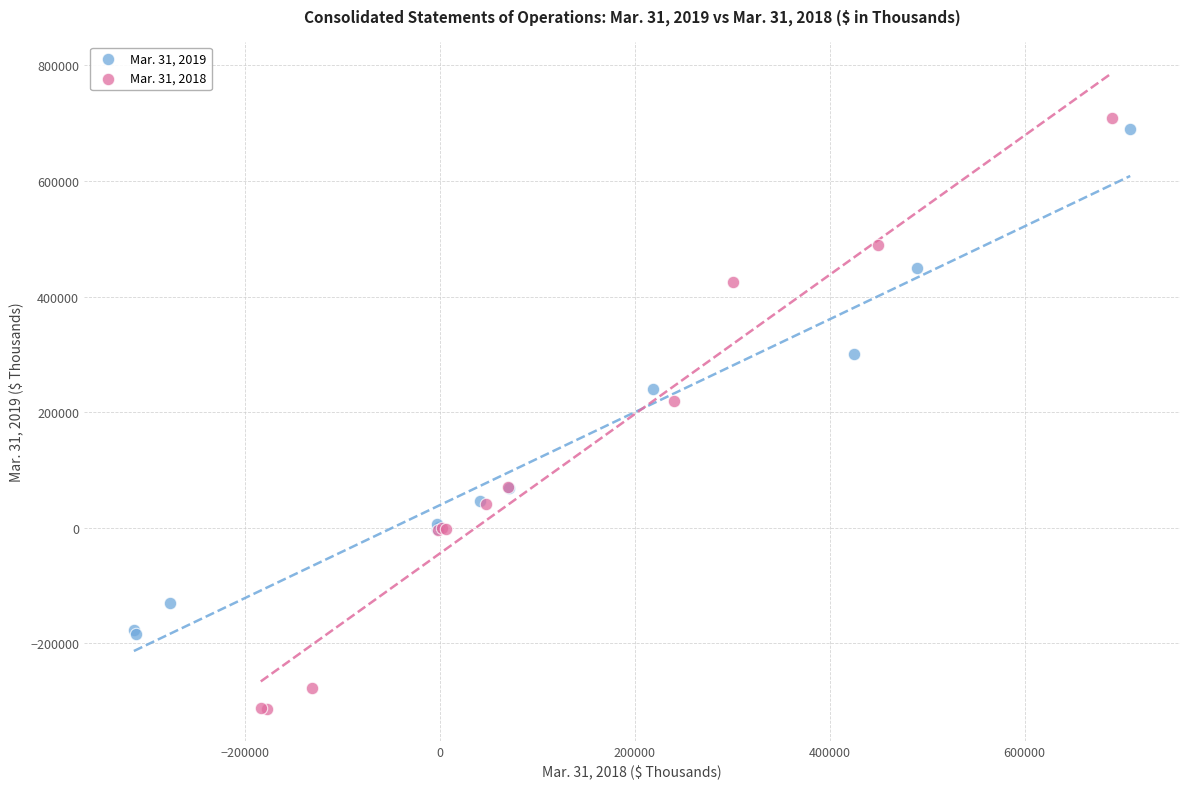

Which series contains the highest Y value?

Mar. 31, 2018